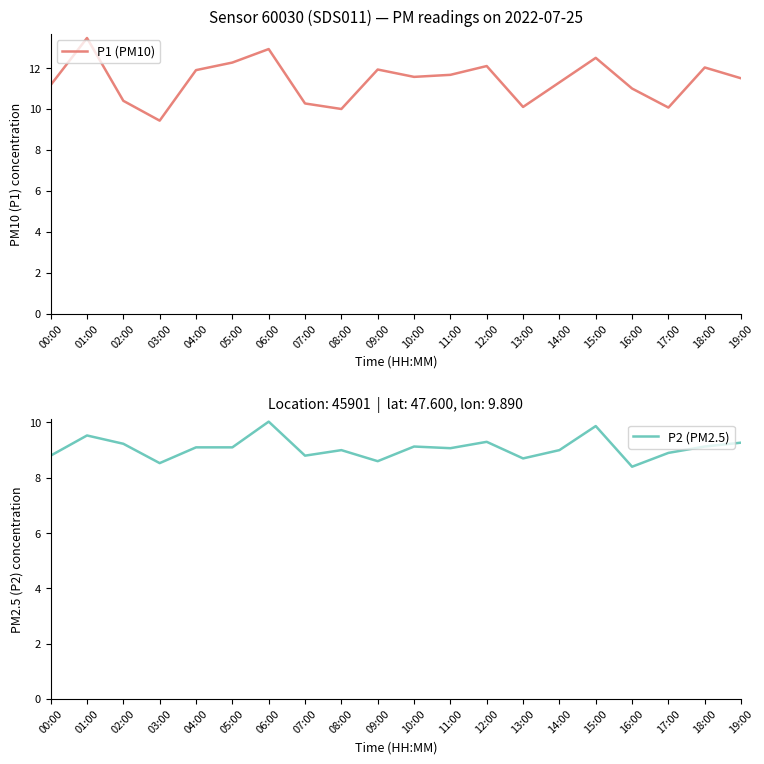

At 19:00, list the series in order from smallest to largest.

P2 (PM2.5), P1 (PM10)